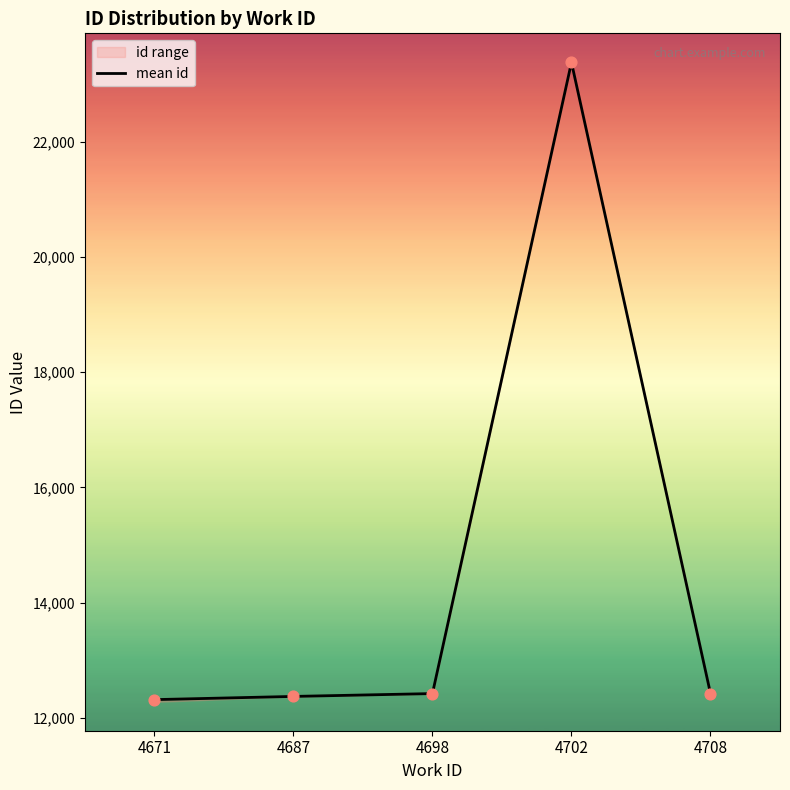

Approximately how many times larger is the value at 4687 compared to 4702?

0.5